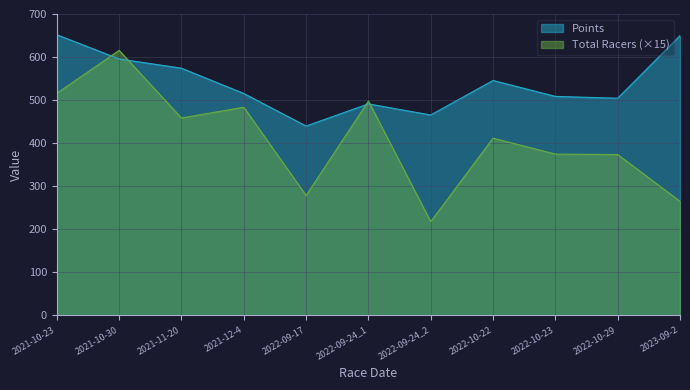

Reading right to left, what are all the values shown in this chart?

2023-09-2=264.9	2022-10-29=373.6	2022-10-23=374.6	2022-10-22=411.6	2022-09-24_2=217.8	2022-09-24_1=497.8	2022-09-17=278.6	2021-12-4=483.5	2021-11-20=458.5	2021-10-30=615.5	2021-10-23=515.8